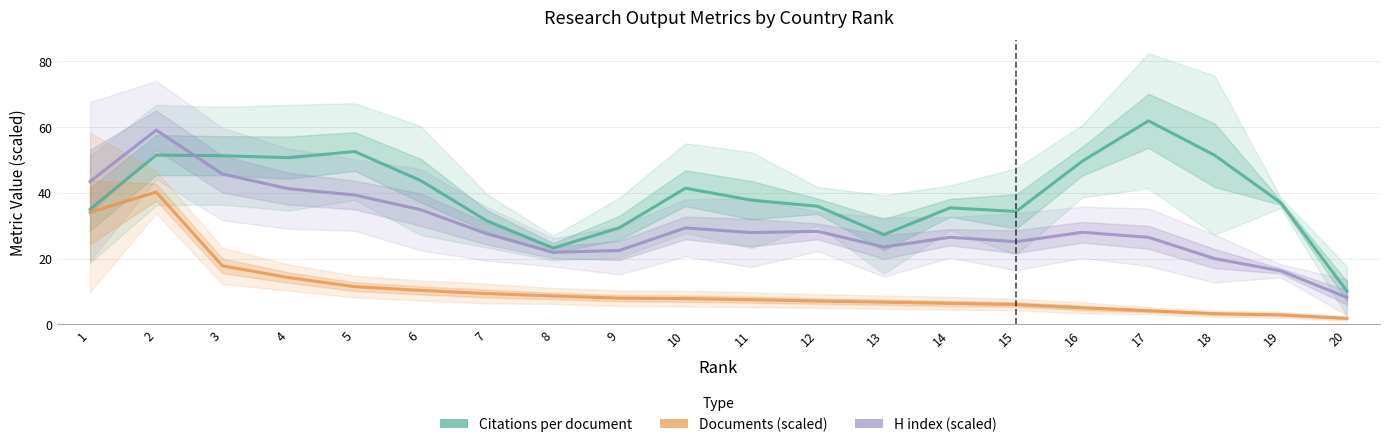

At how many categories does at least one series exceed 38?

10